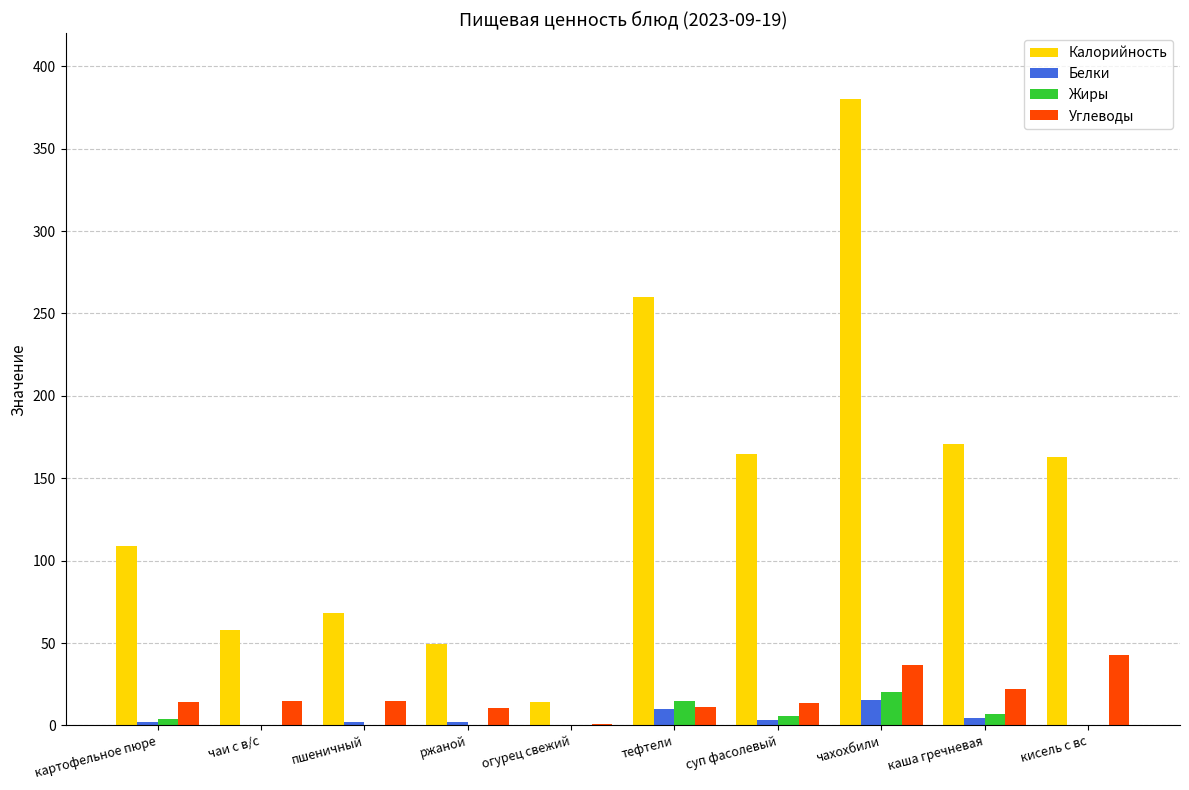

What is the spread (max minus min) of values at картофельное пюре?

107.0